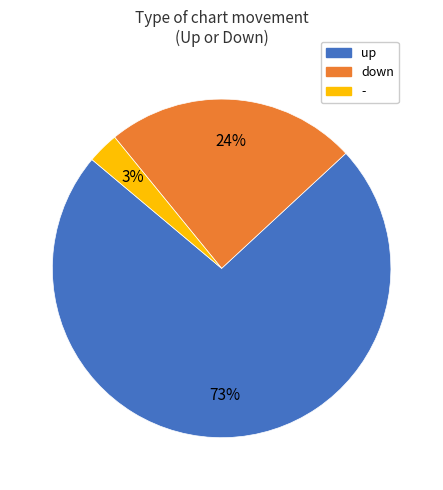

Which category has the biggest portion of the pie?

up